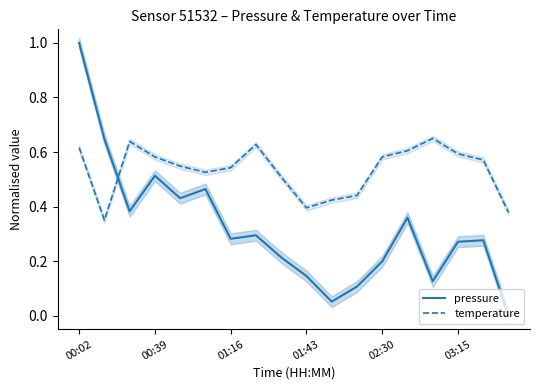

Is it true that temperature equals 0.2 at 01:43?

False